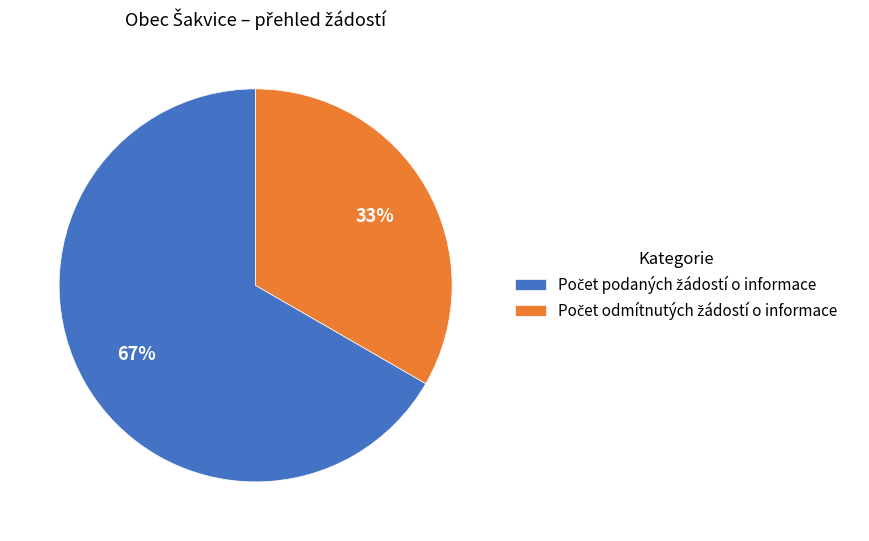

How many slices are in this pie chart?

2